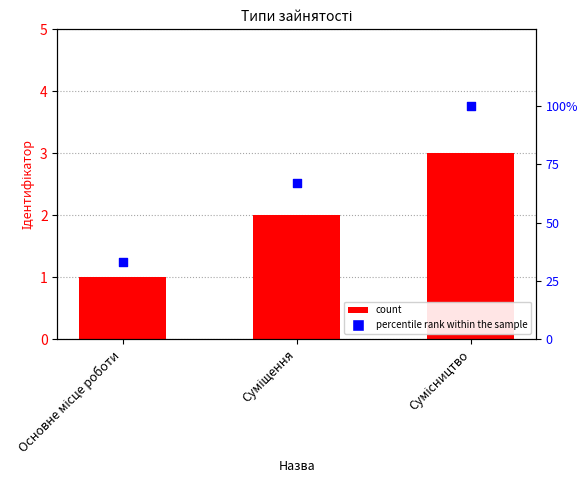

Which series contains the highest Y value?

percentile rank within the sample